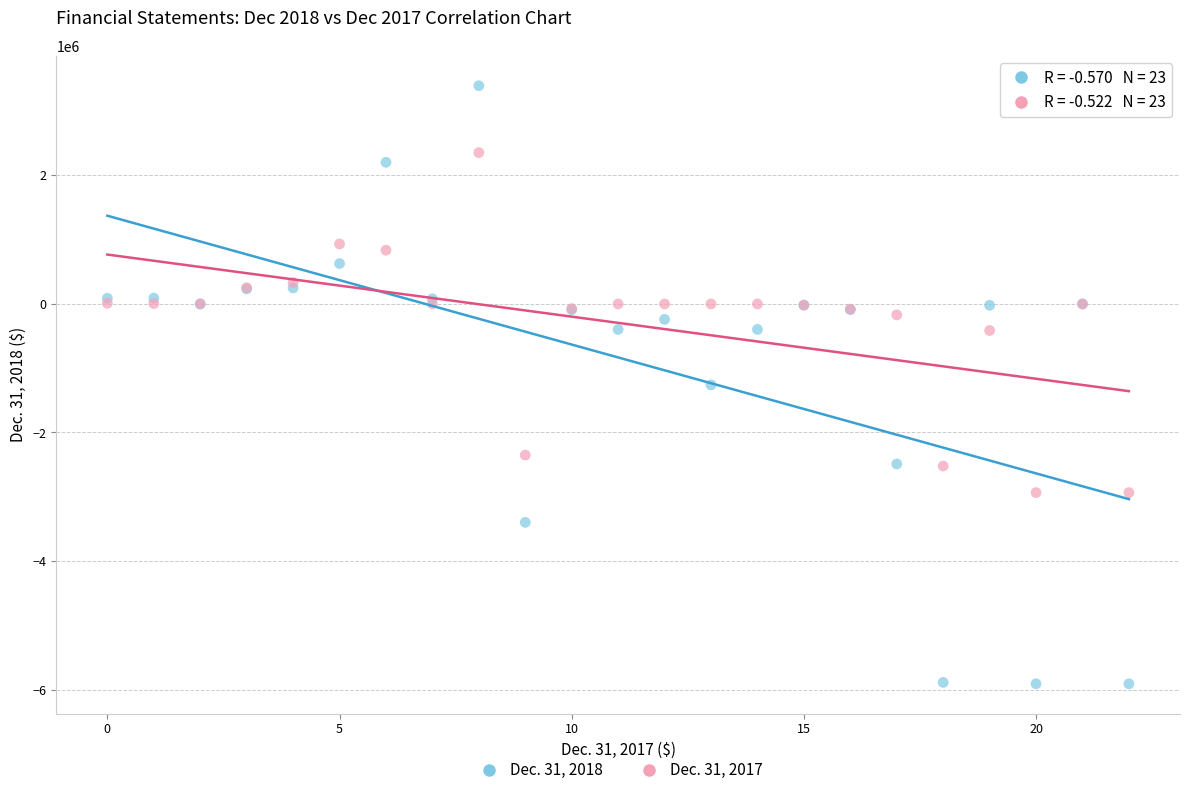

Which series has the widest spread of Y values?

Dec. 31, 2018